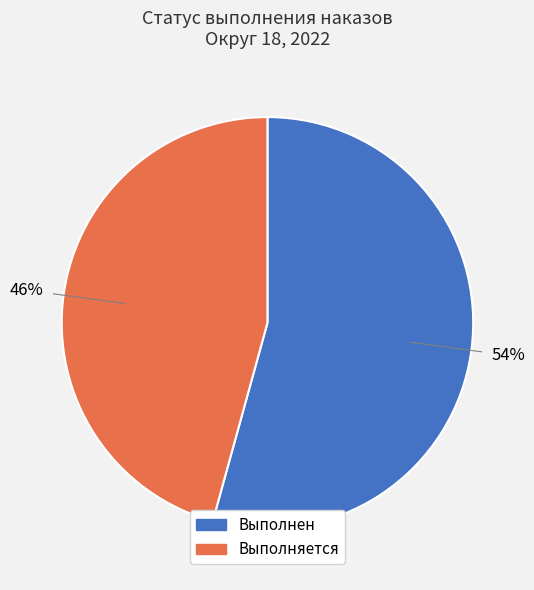

The Выполняется slice represents 46% of the pie. True or false?

True